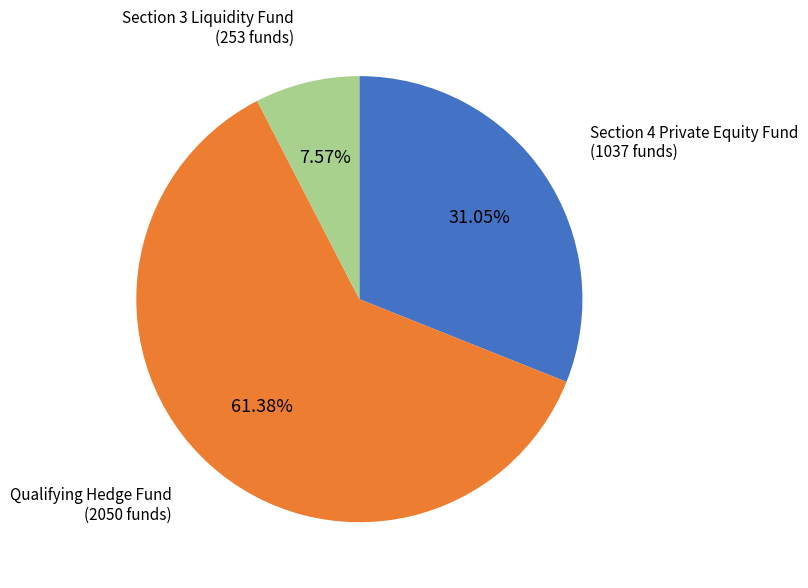

Is there any slice that represents more than half of the pie?

Yes